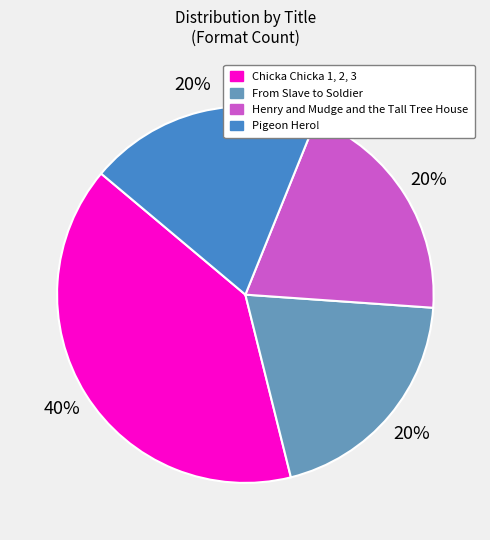

Does any single category account for the majority?

No